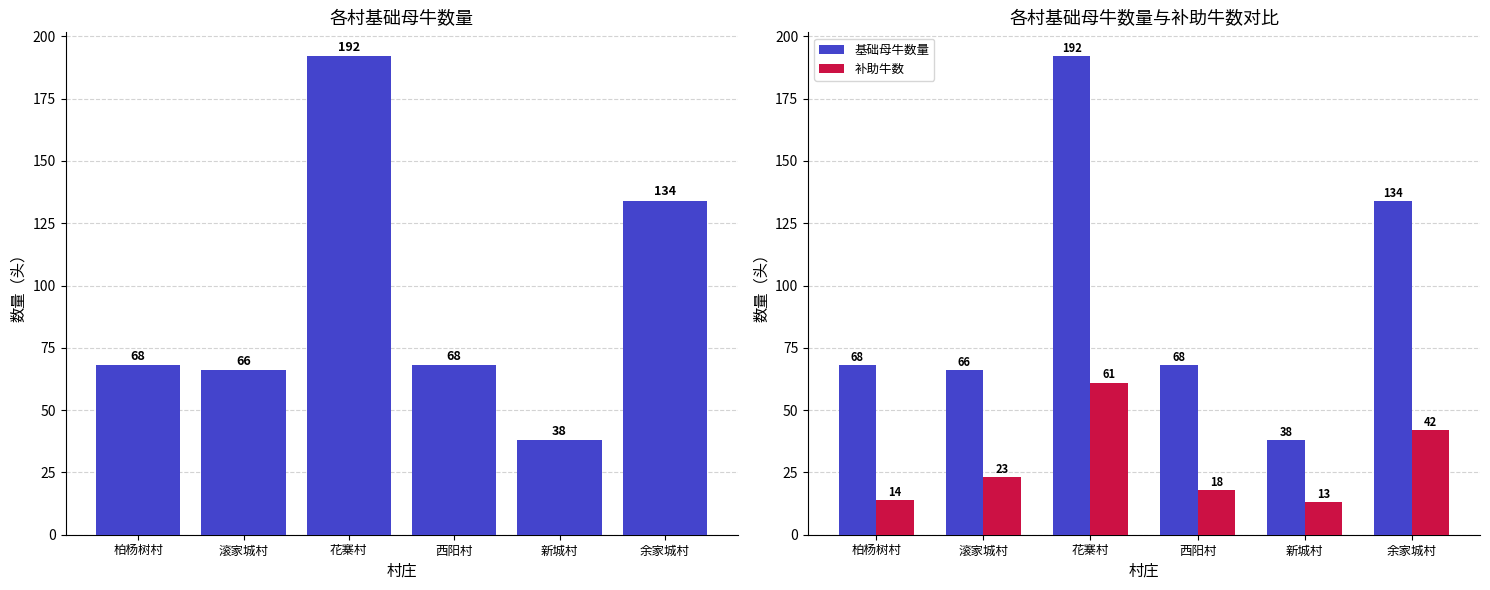

Which series changed the most between 柏杨树村 and 花寨村?

基础母牛数量